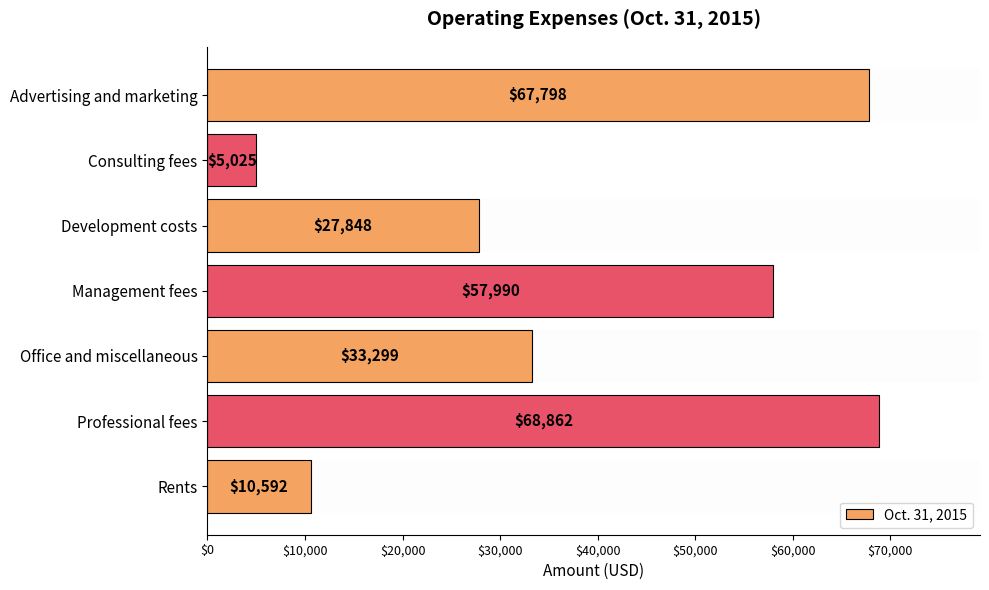

What position from the bottom is Office and miscellaneous?

3